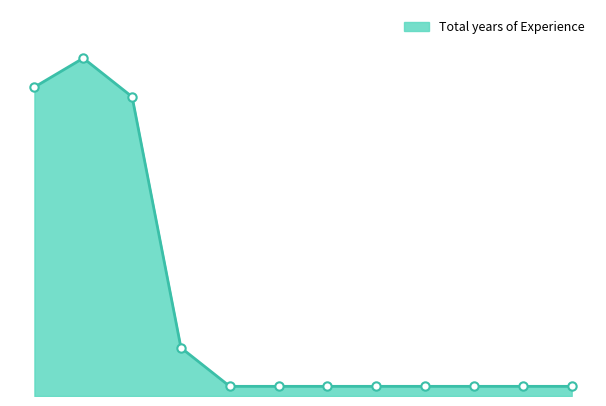

List the labels in order of value, smallest first.

Dr. Datta B. Kamakar, Smt. Indira Melmalgi, Smt. Chetana M. V., Ms. Shubha Hegde, Smt. Vishala Karikatti, Smt. Renuka Godachi, Smt. Shaila Dani, Mahadevappa Sullad, Dr. Ashvini S. Patil, Dr. Anita G. Kadapatti, Dr. Rajeshwari M. Shettar, Prof. Shanta S. Patilkulkarni